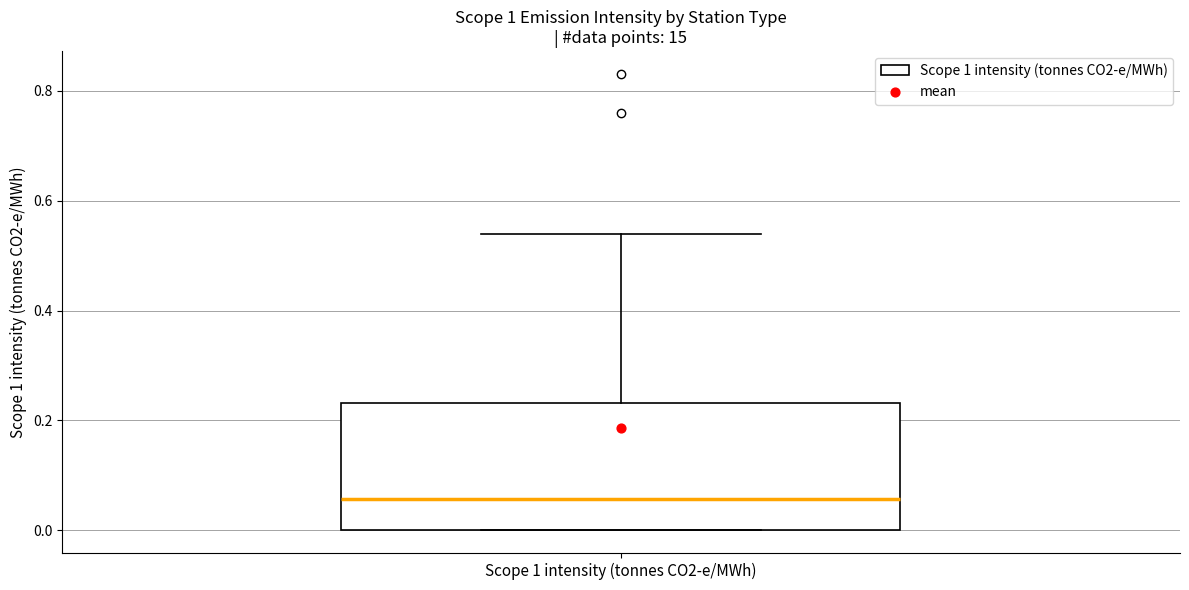

Where does the median line of the box for Scope 1 intensity (tonnes CO2-e/MWh) sit on the y-axis? The values are not printed on the chart, so give them approximately, as read against the axis.

0.06